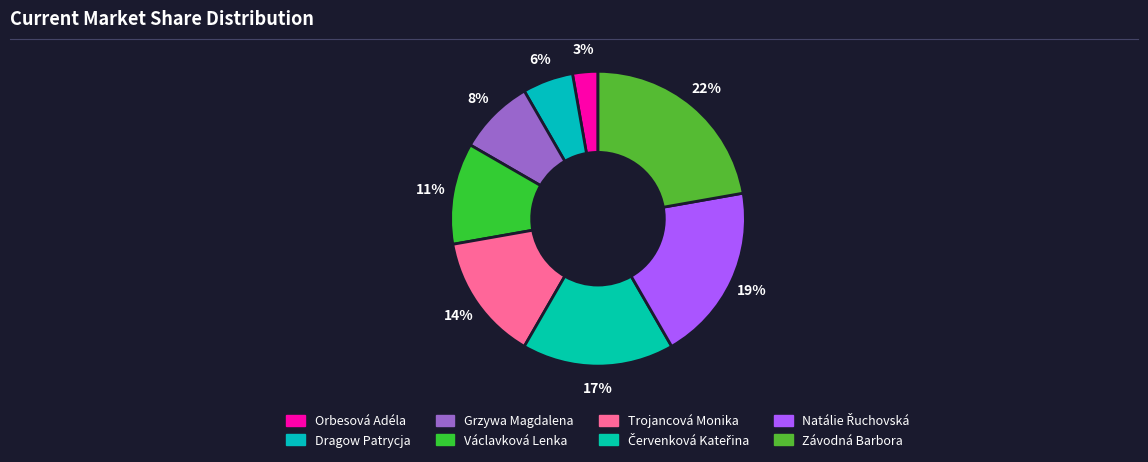

Count the number of slices in the pie.

8